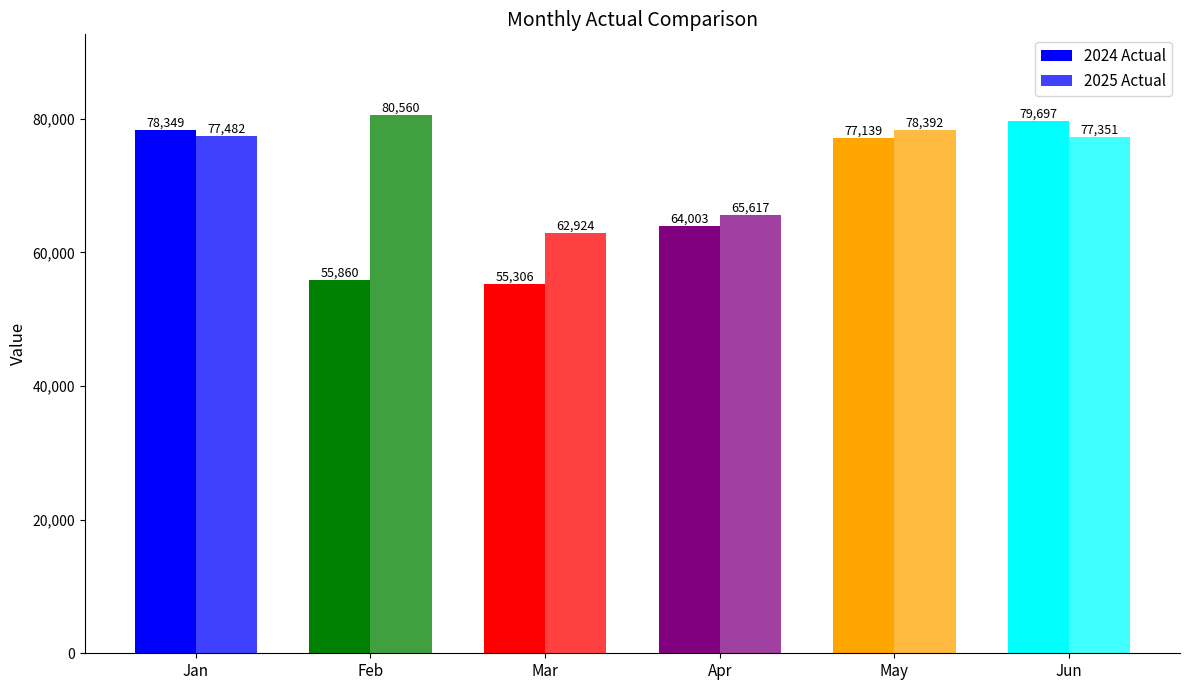

True or false: 2025 Actual has a value of 77482 at Jan.

True